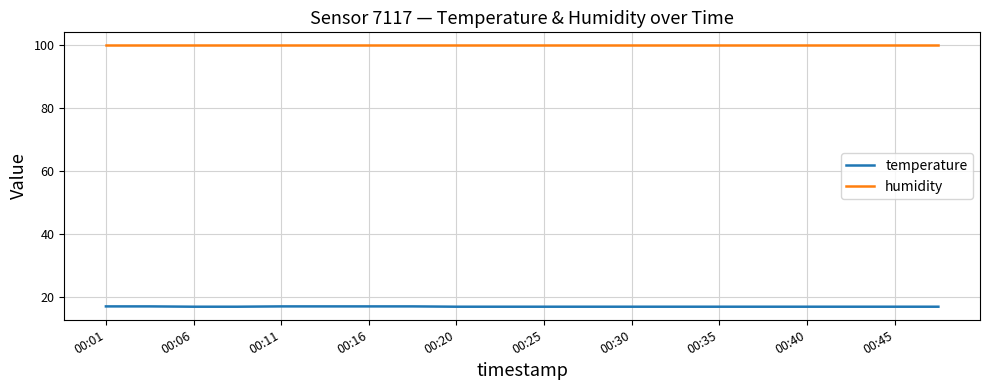

What is the highest value of the temperature series?

16.9